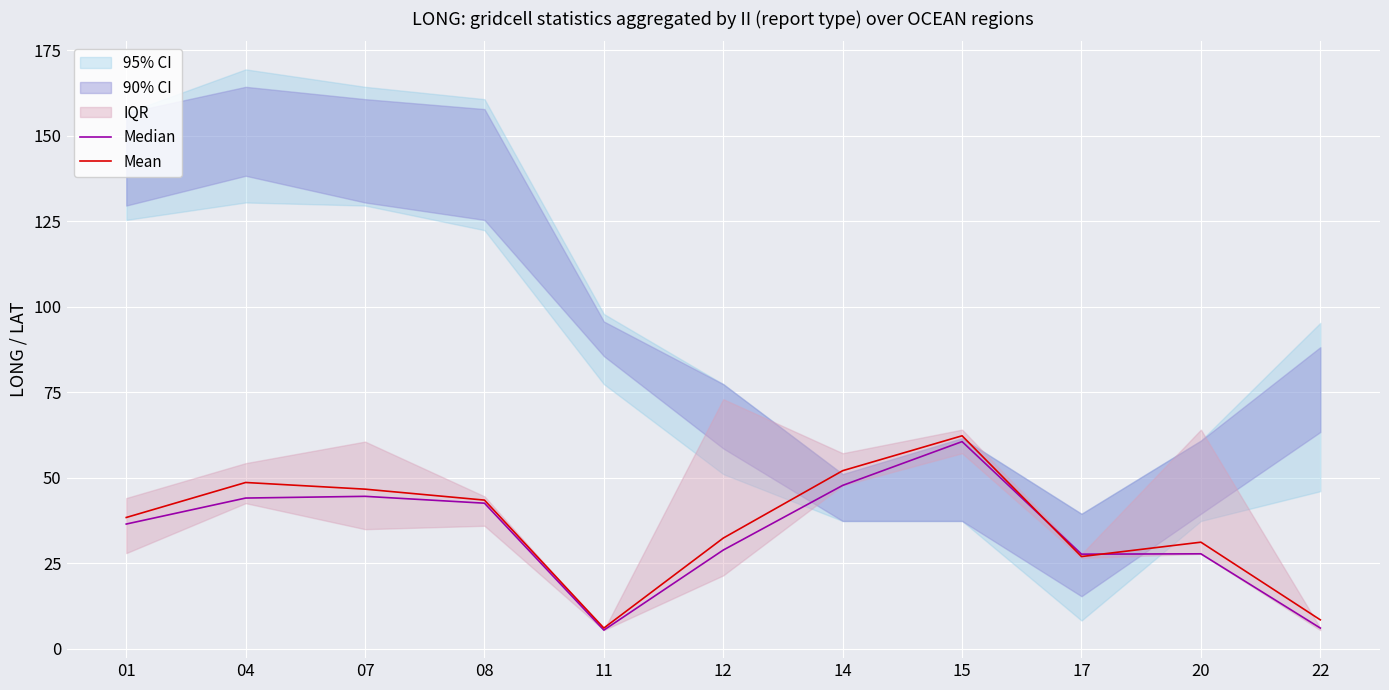

The value of Mean at 14 is 92.2. True or false?

False